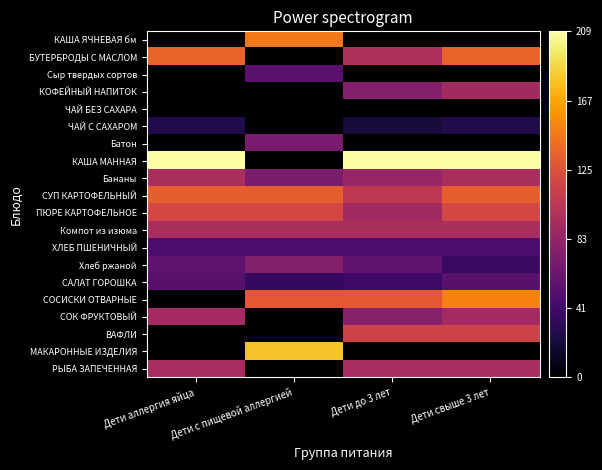

List the series in order of their peak value, highest first.

КАША МАННАЯ, МАКАРОННЫЕ ИЗДЕЛИЯ, СОСИСКИ ОТВАРНЫЕ, КАША ЯЧНЕВАЯ бм, БУТЕРБРОДЫ С МАСЛОМ, СУП КАРТОФЕЛЬНЫЙ, ПЮРЕ КАРТОФЕЛЬНОЕ, ВАФЛИ, Компот из изюма, Бананы, РЫБА ЗАПЕЧЕННАЯ, СОК ФРУКТОВЫЙ, КОФЕЙНЫЙ НАПИТОК, Хлеб ржаной, Батон, Сыр твердых сортов, САЛАТ ГОРОШКА, ХЛЕБ ПШЕНИЧНЫЙ, ЧАЙ С САХАРОМ, ЧАЙ БЕЗ САХАРА